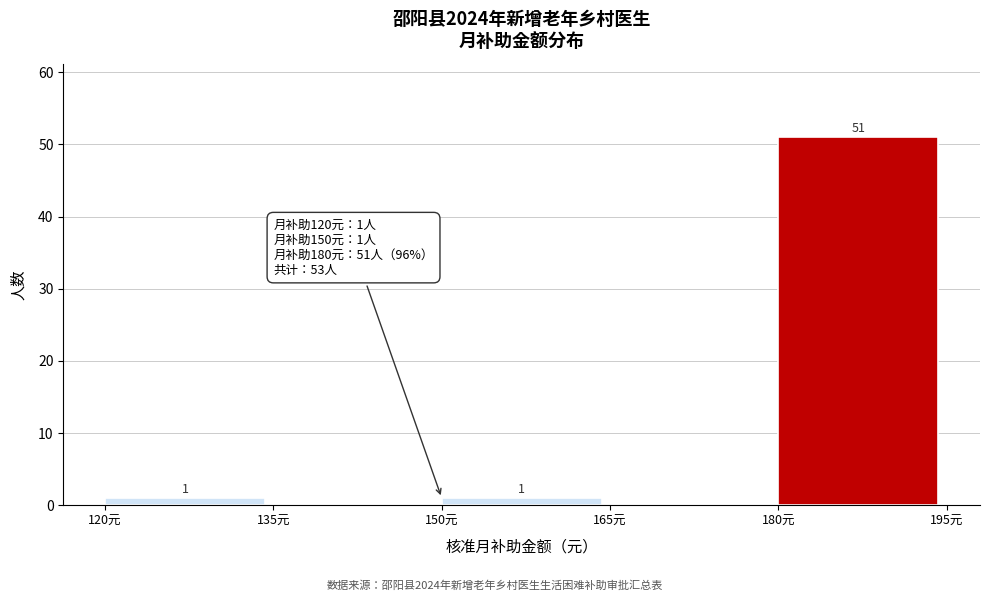

Which range on the x-axis has the tallest bar?

180 to 195